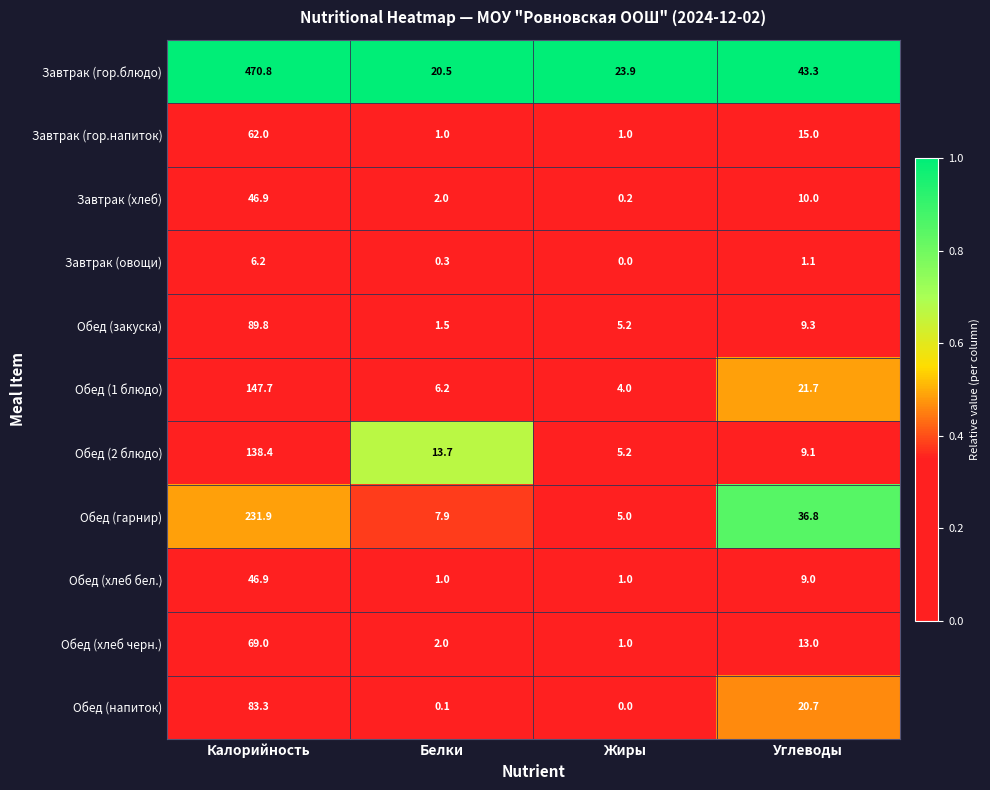

True or false: Обед (1 блюдо) has a value of 6.2 at Белки.

True